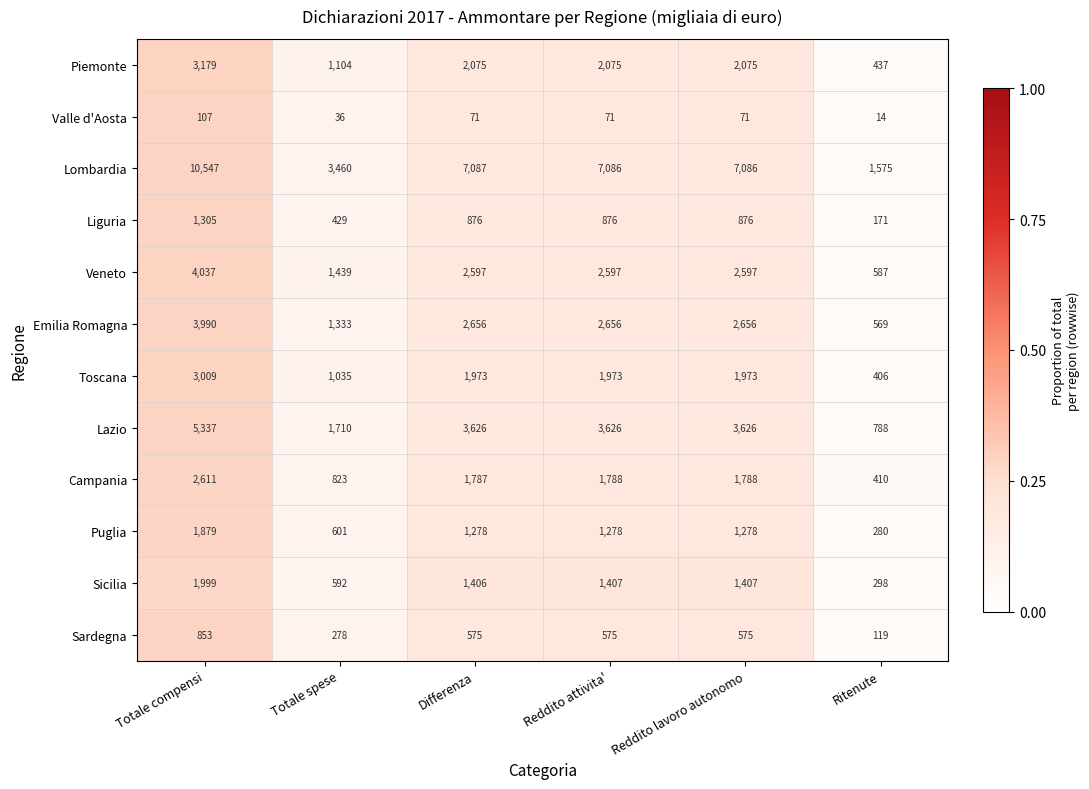

The value of Lombardia at Reddito lavoro autonomo is 7086. True or false?

True